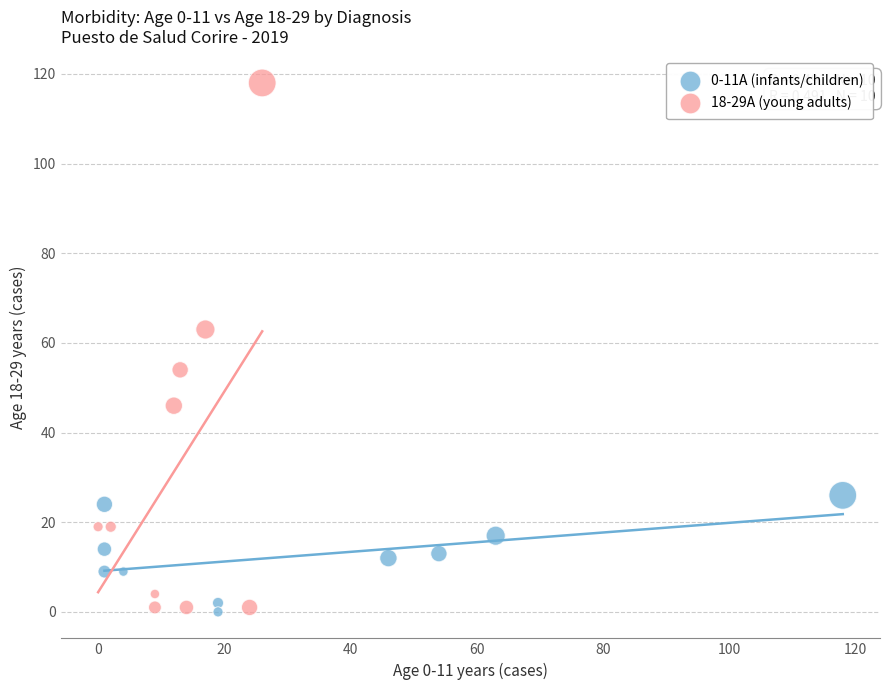

Which series reaches the maximum Y coordinate?

18-29A (young adults)